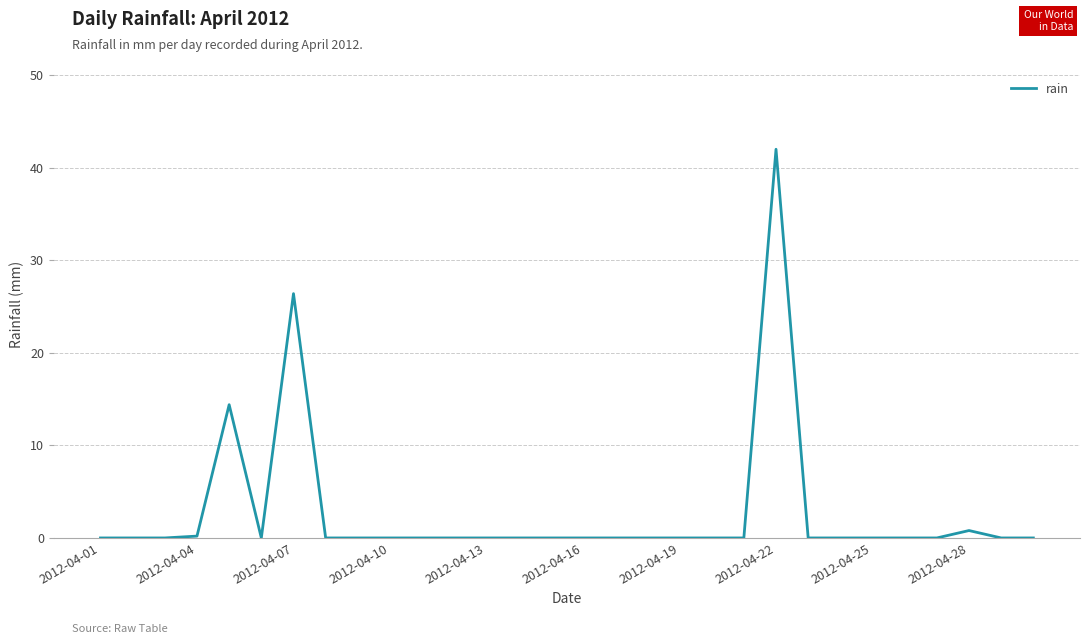

What is the sum of all values?

83.8